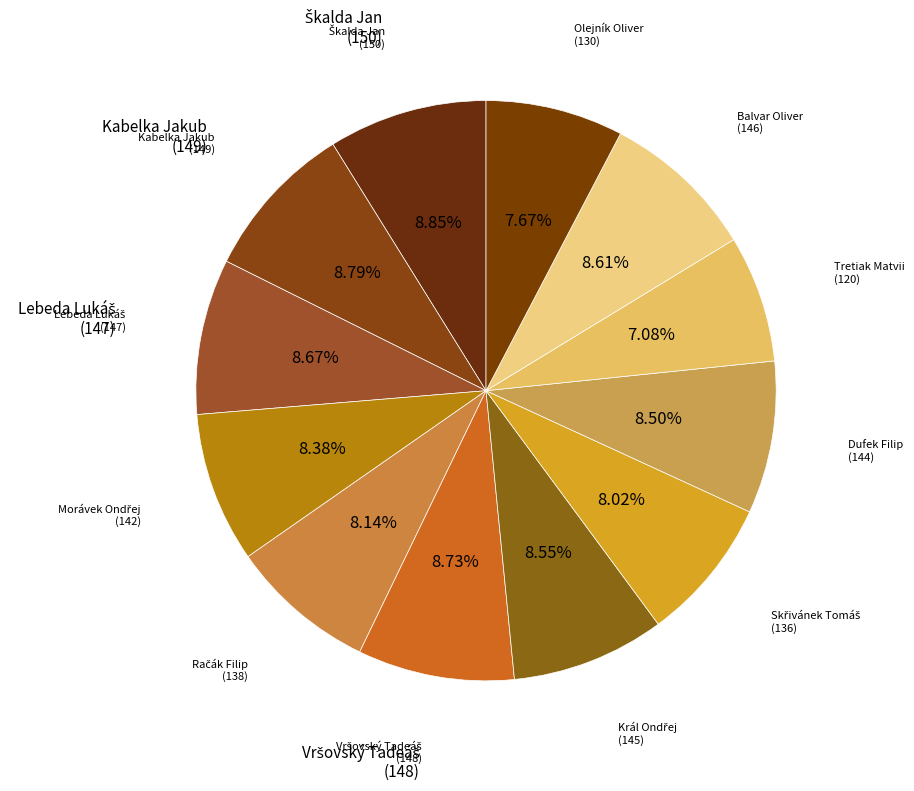

Count the number of slices in the pie.

12